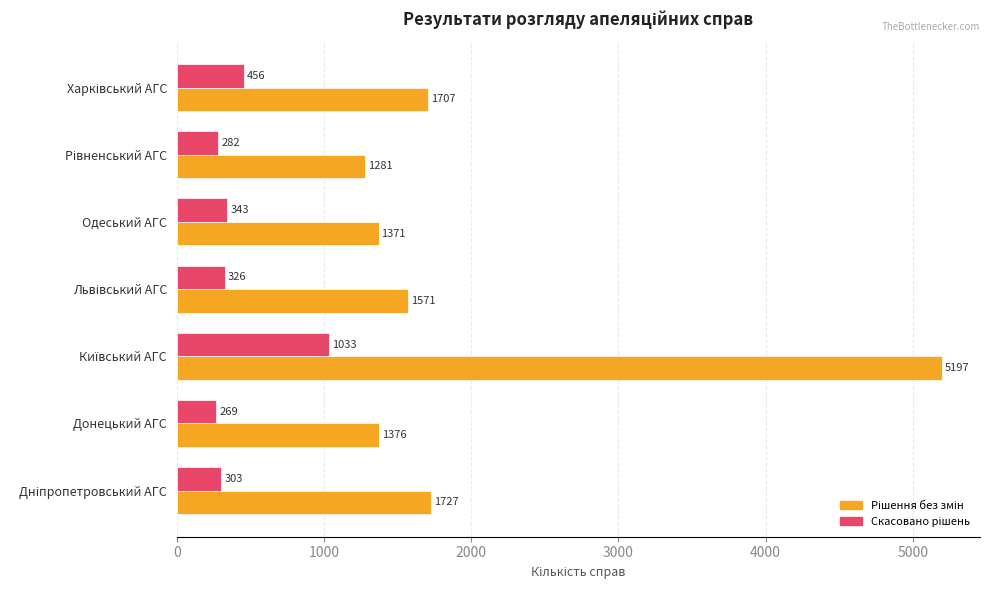

At how many categories does at least one series exceed 1351?

6